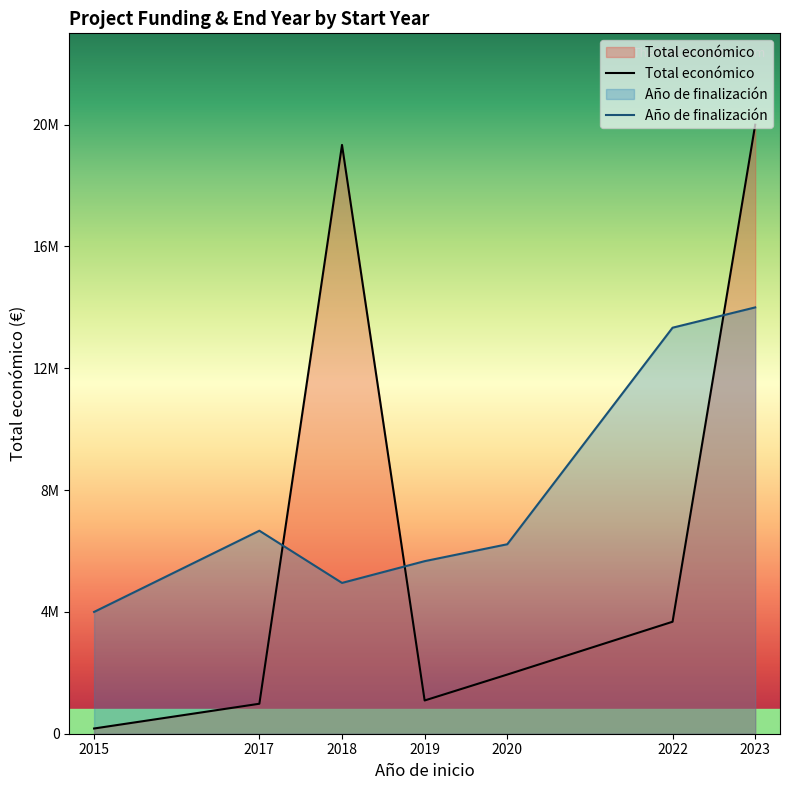

True or false: Año de finalización has a value of 6773745.3 at 2017.

True